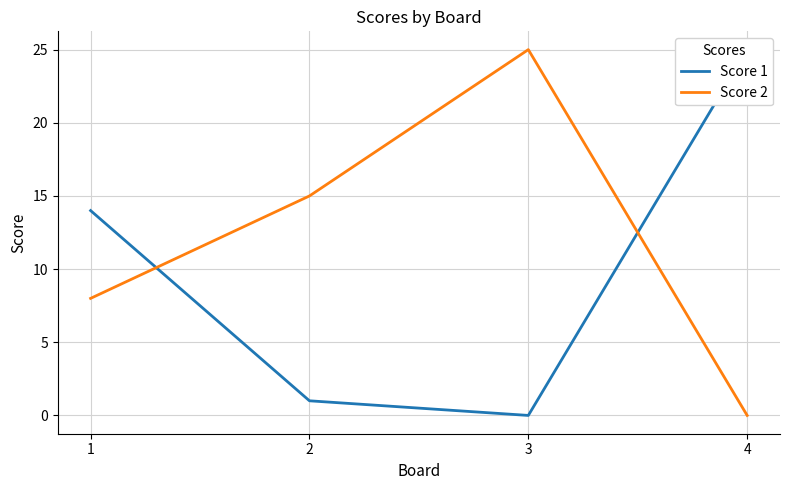

How many values in Score 2 are above zero?

3